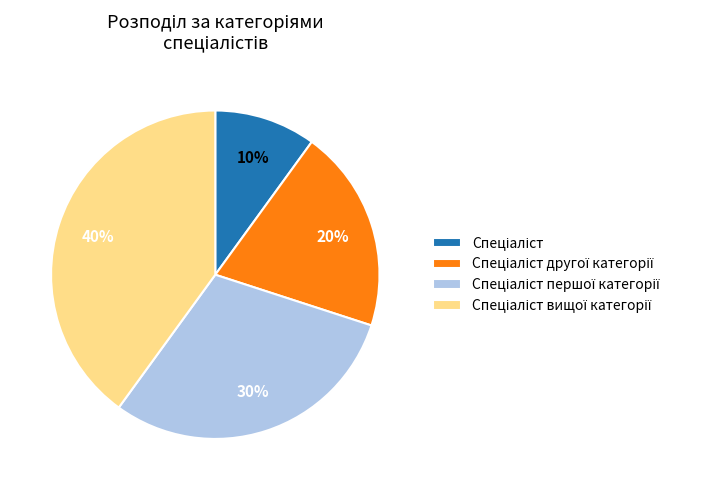

Is there a majority slice in this chart?

No